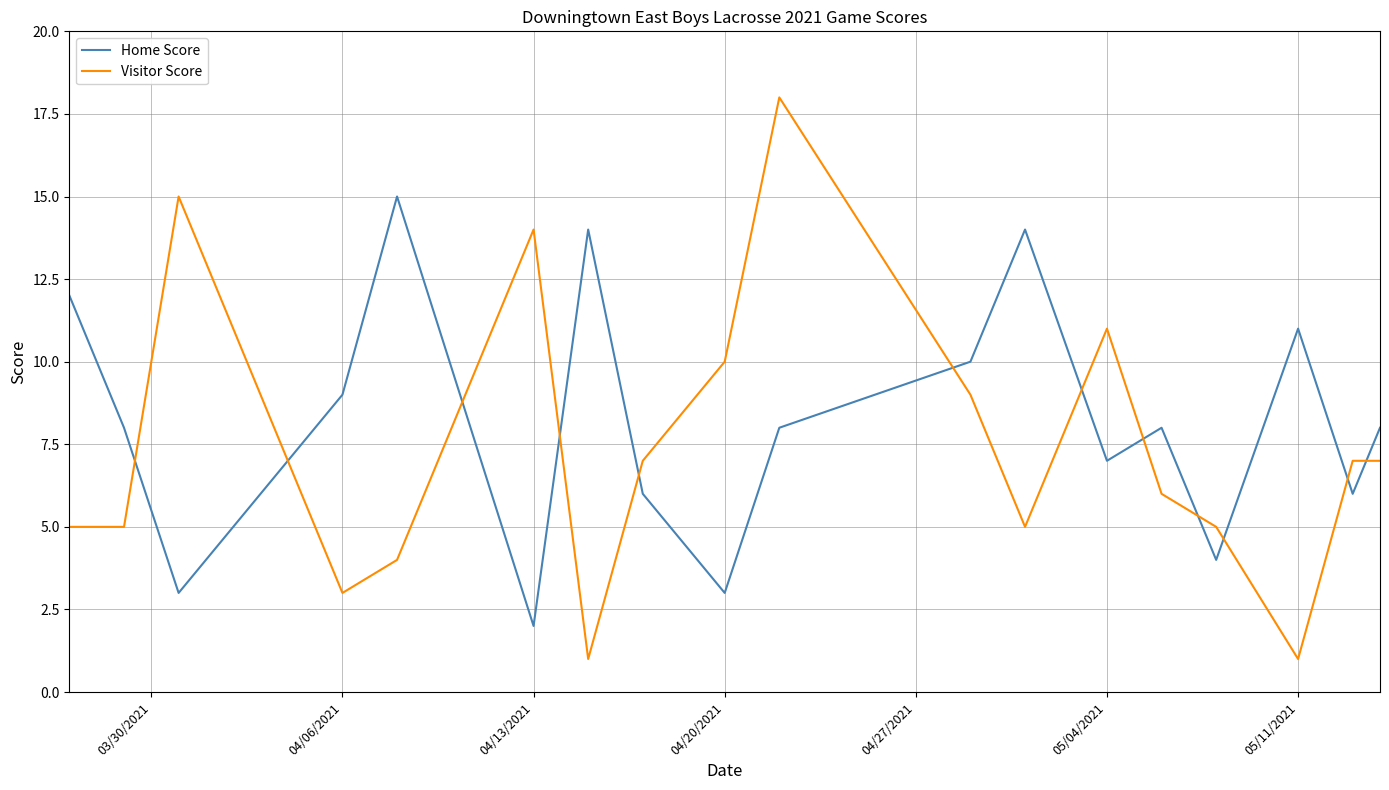

List the series in order of their peak value, highest first.

Visitor Score, Home Score